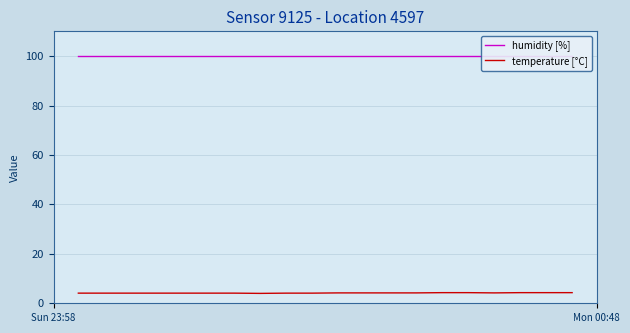

What is the value of the temperature [°C] point at the 6th from the left?

4.1